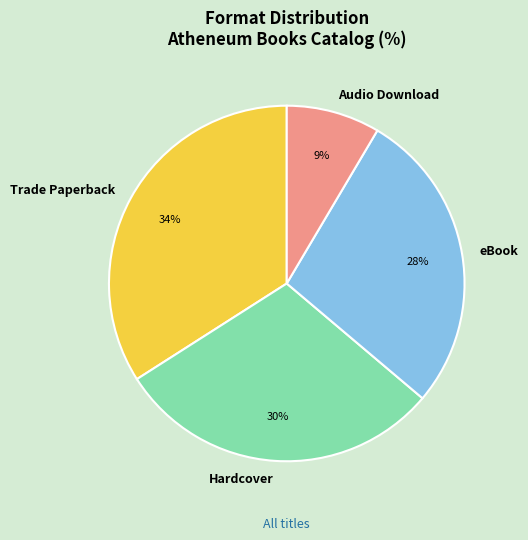

Combined, do Hardcover and eBook account for over 50%?

Yes